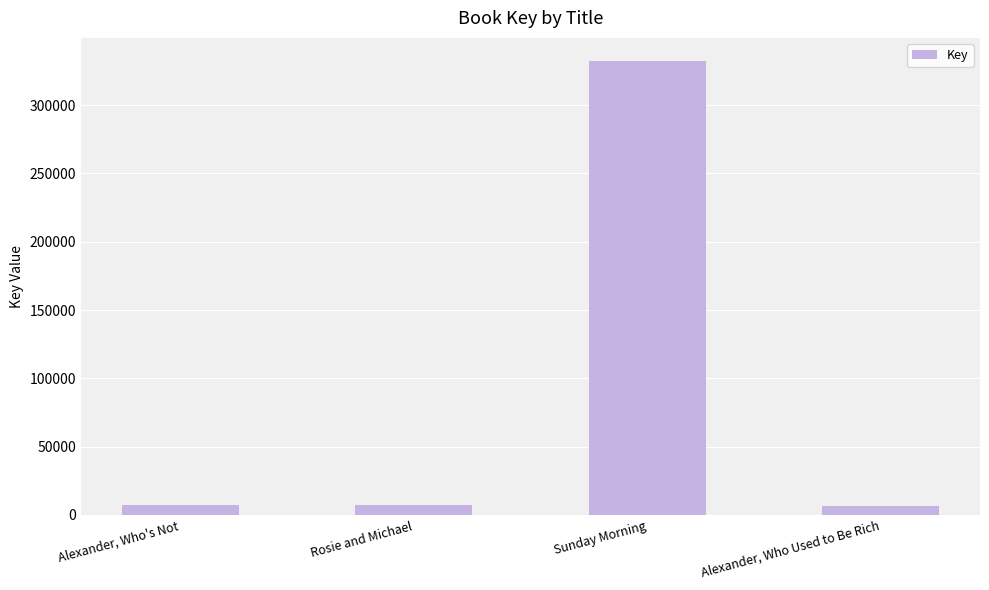

What is the greatest value displayed?

332493